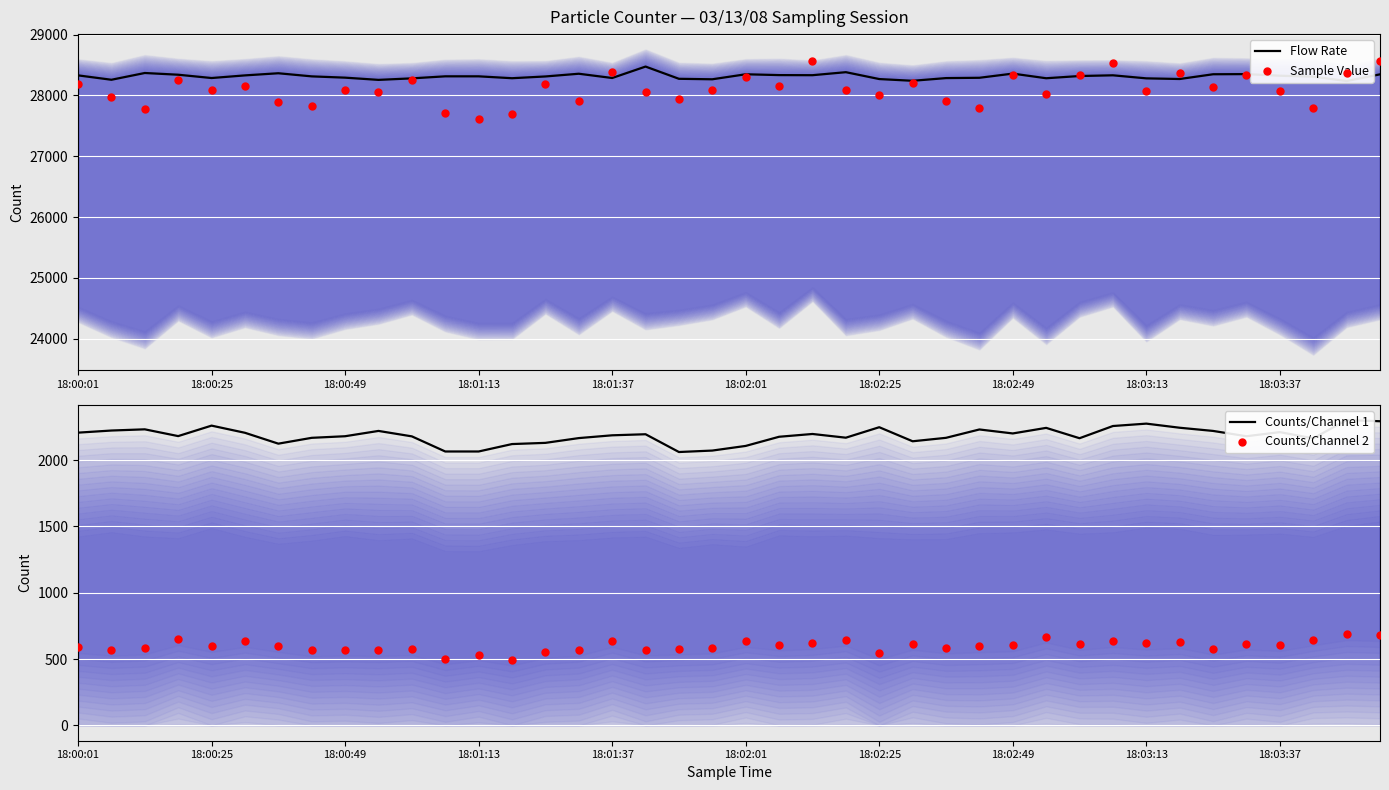

Which series has the largest total across all categories?

Flow Rate